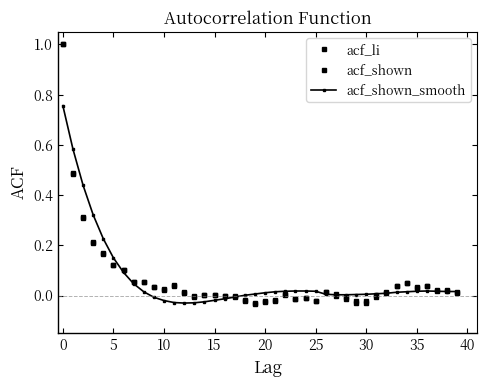

How many series are shown in this chart?

3